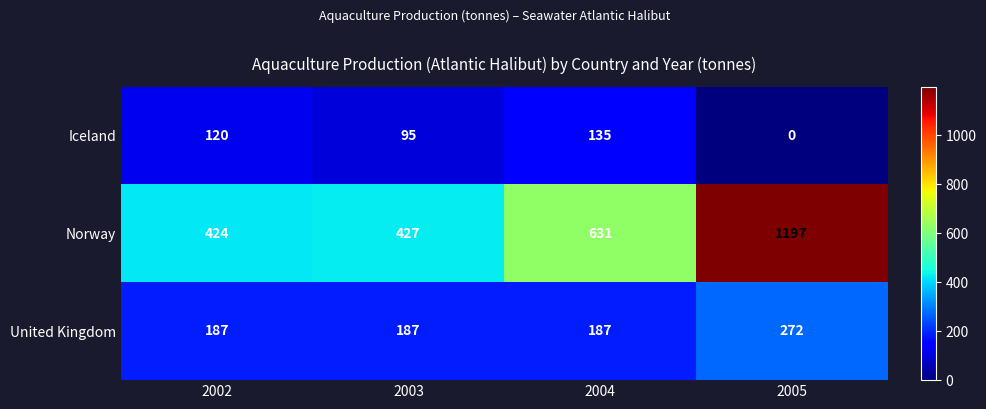

What value does the Iceland series have at 2003?

95